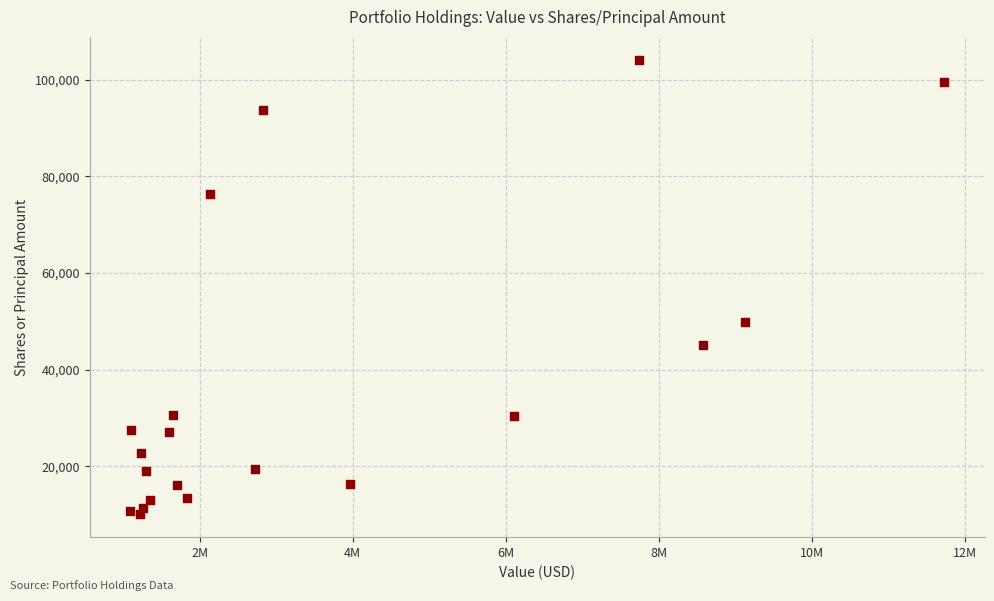

What is the range of X values (max minus min)?

10634000